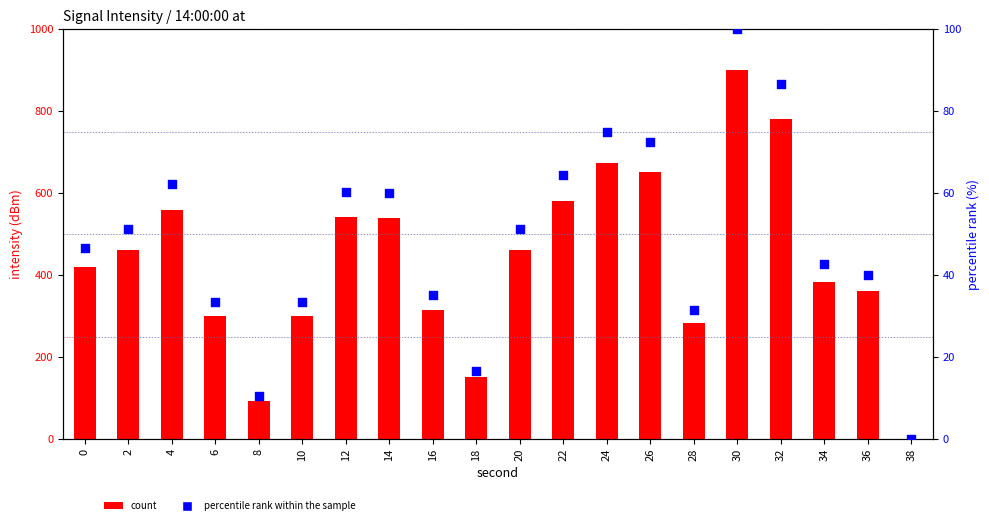

Which series has the largest total across all categories?

count